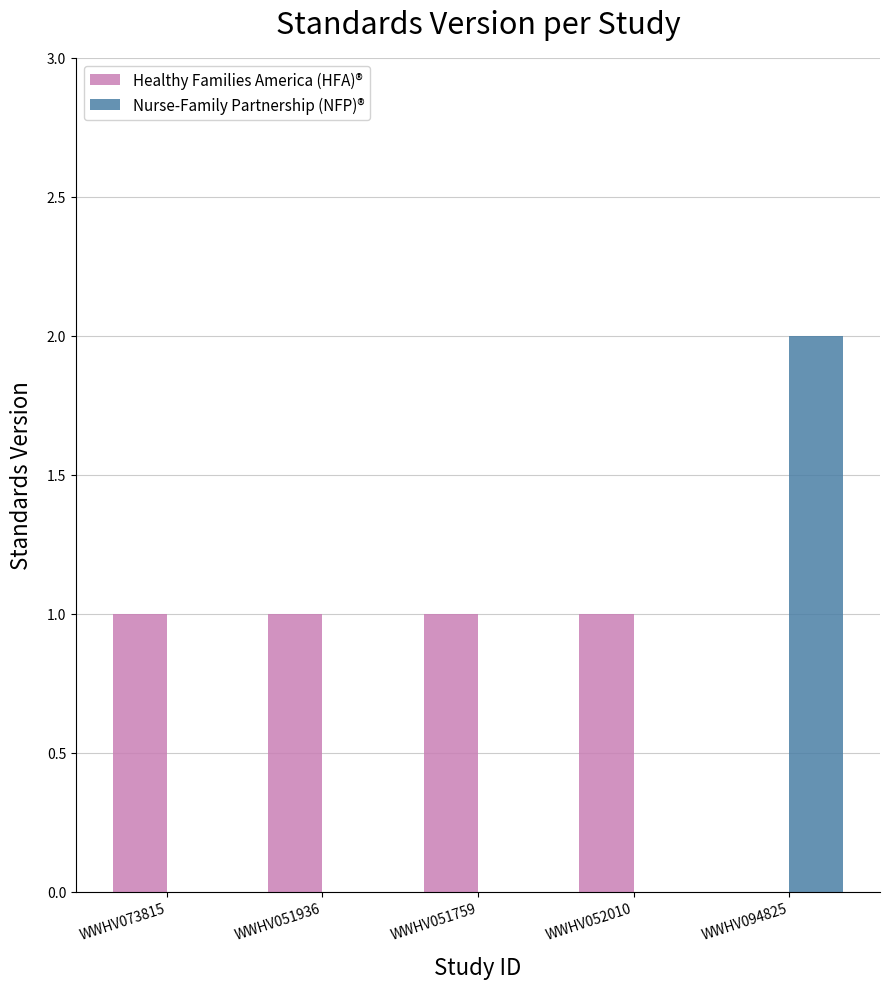

Which series changed the most between WWHV052010 and WWHV094825?

Nurse-Family Partnership (NFP)®